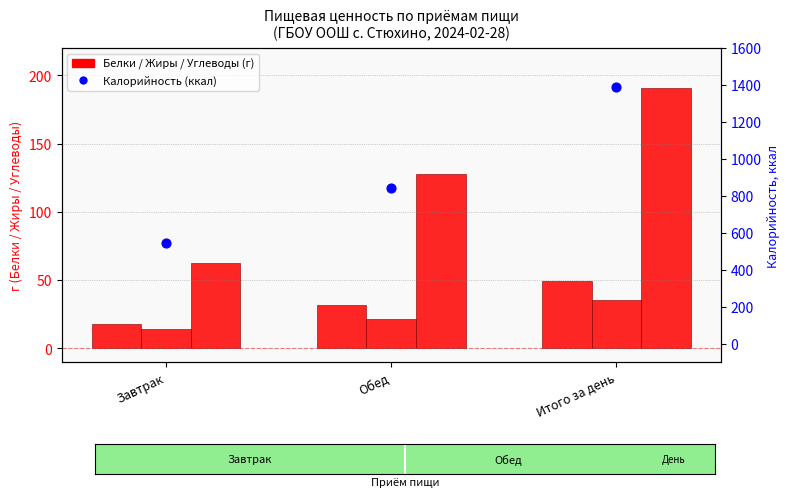

What is the total value across all series at Завтрак?

637.1